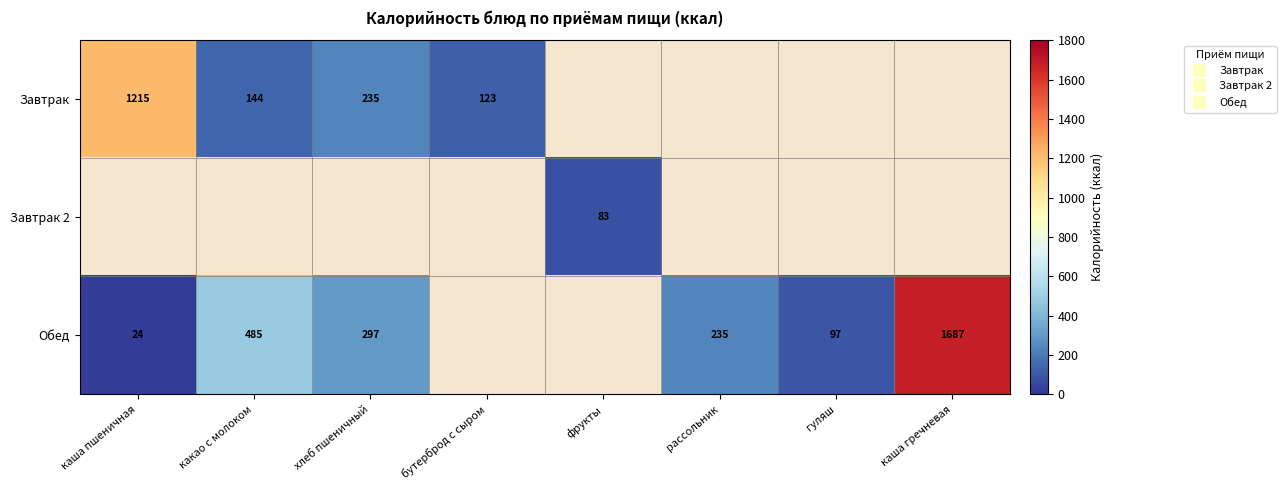

Is the value of Завтрак 2 at бутерброд с сыром greater than the value of Обед at гуляш?

No